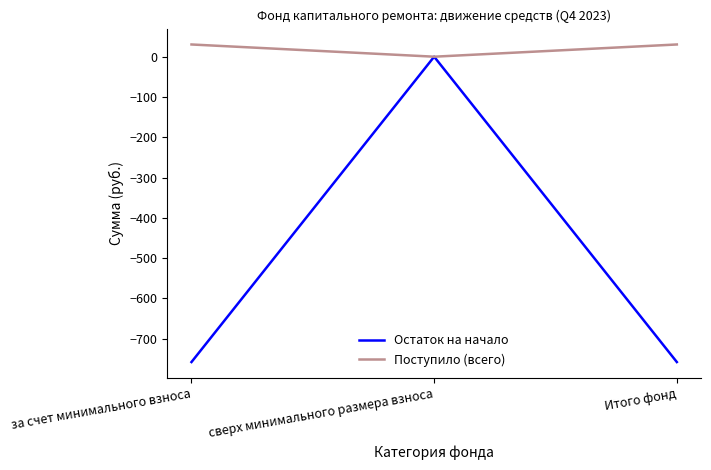

What is the maximum value for Поступило (всего)?

30.3